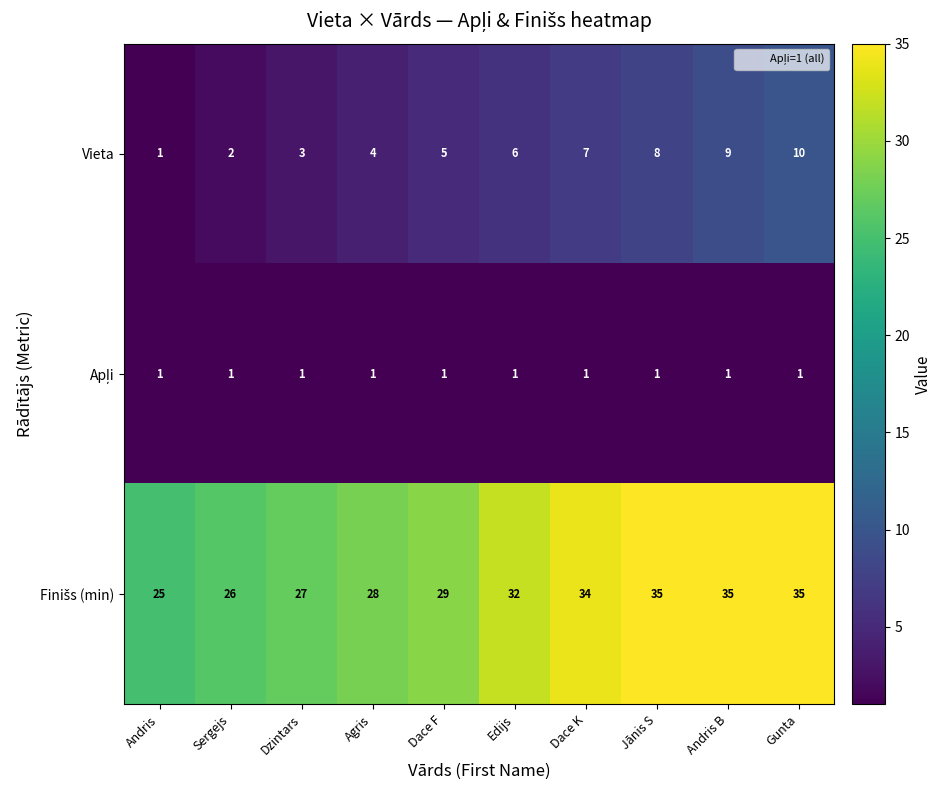

What is the spread (max minus min) of values at Gunta?

34